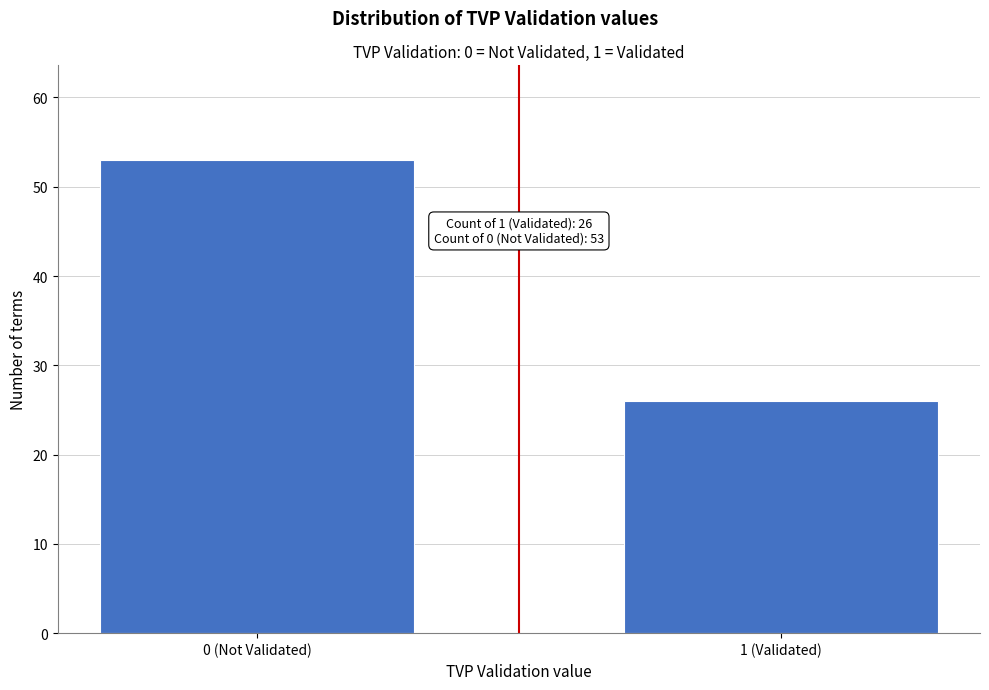

Reading left to right, list all the values displayed in this chart.

53	26